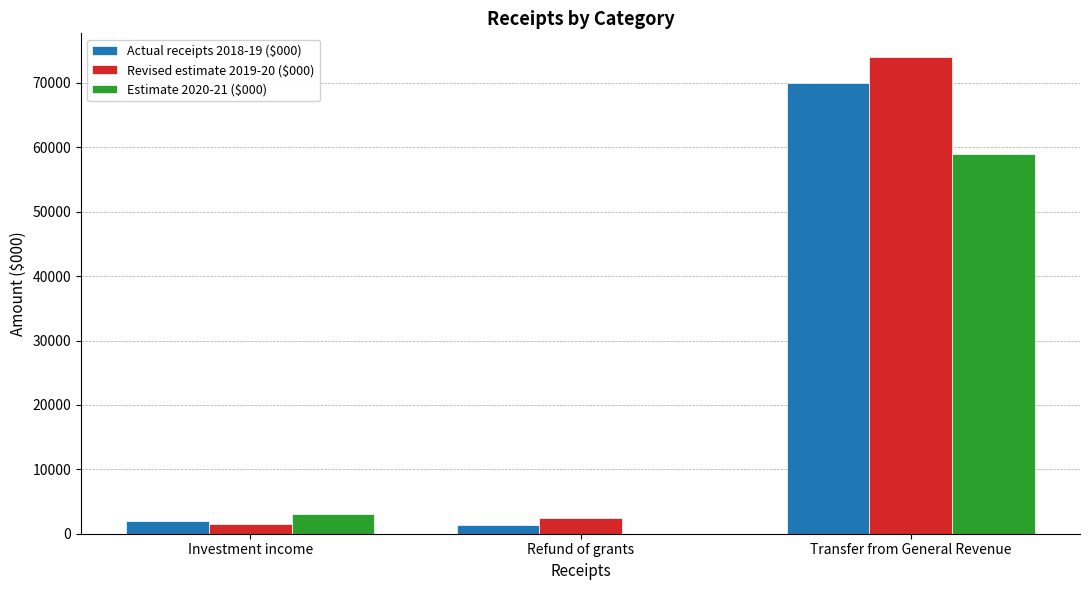

How many positive values does the Estimate 2020-21 ($000) series have?

2